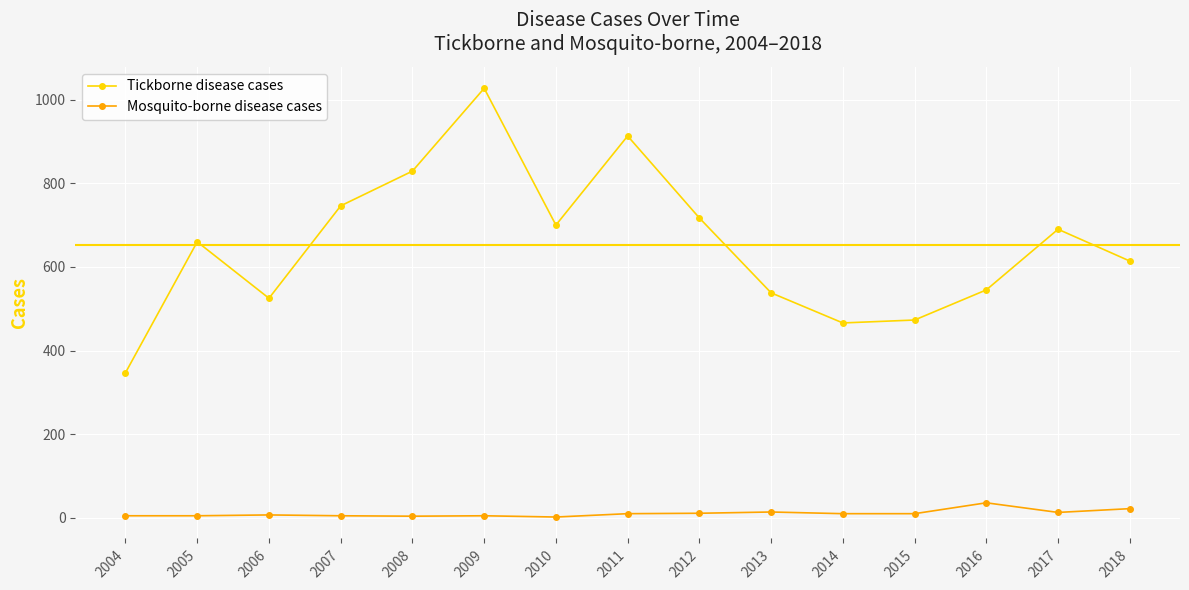

What is the average value of the Mosquito-borne disease cases series?

11